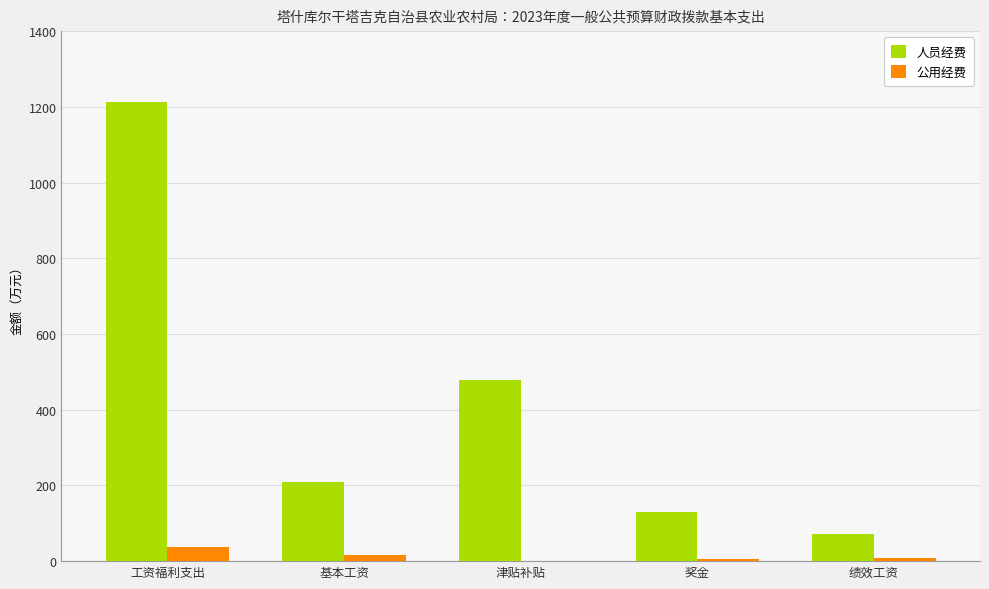

The 人员经费 series shows 129.1 at 奖金. True or false?

True